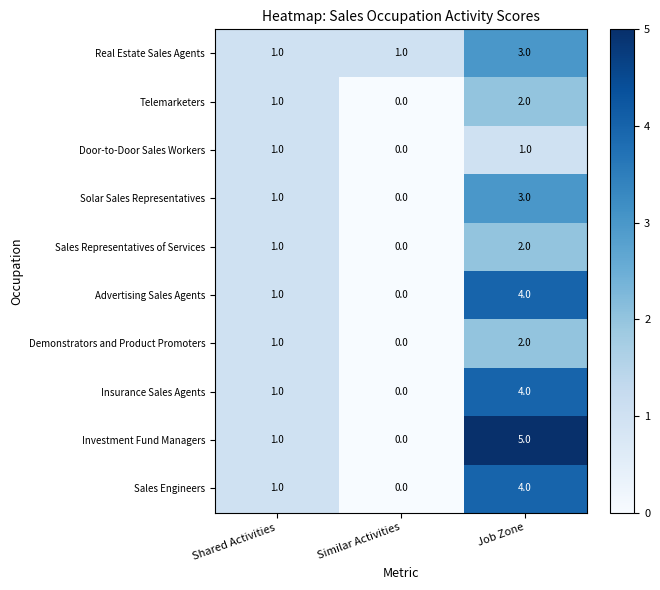

What is the maximum value shown in the chart?

5